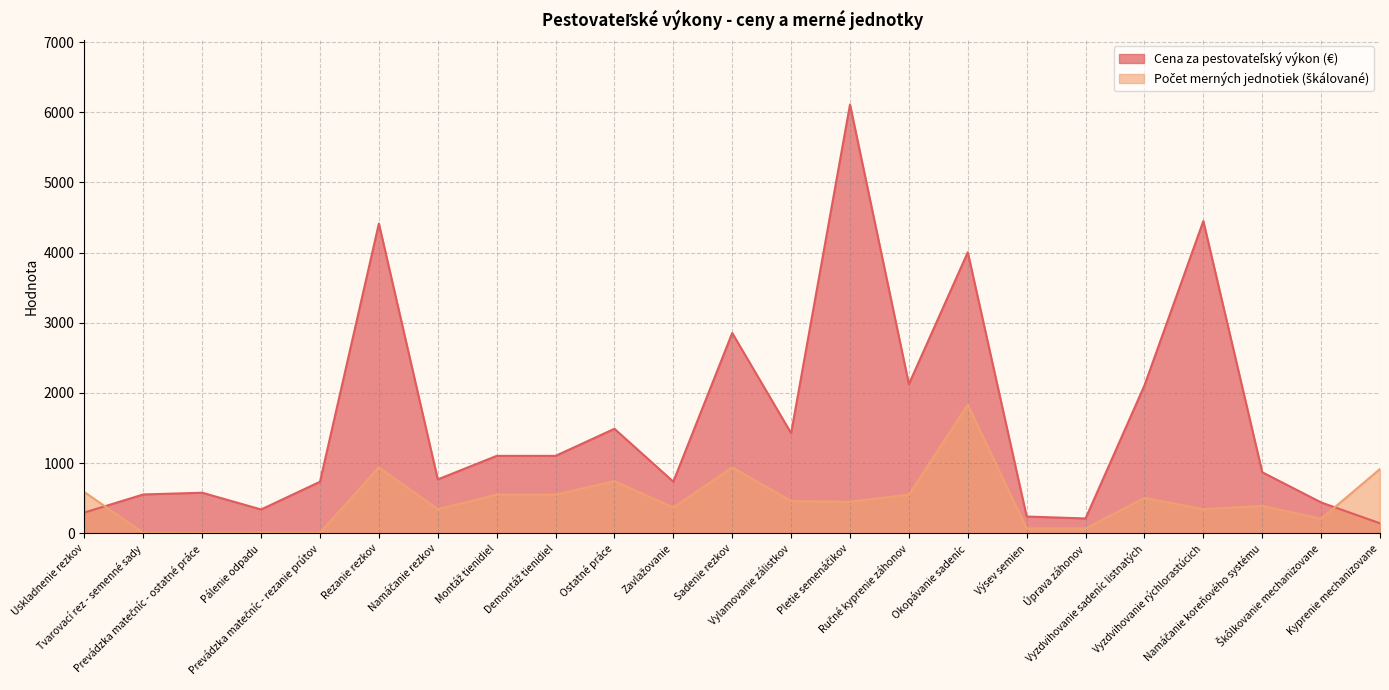

Which series ends up on top after the final intersection of Počet merných jednotiek and Cena za pestovateľský výkon (€)?

Počet merných jednotiek